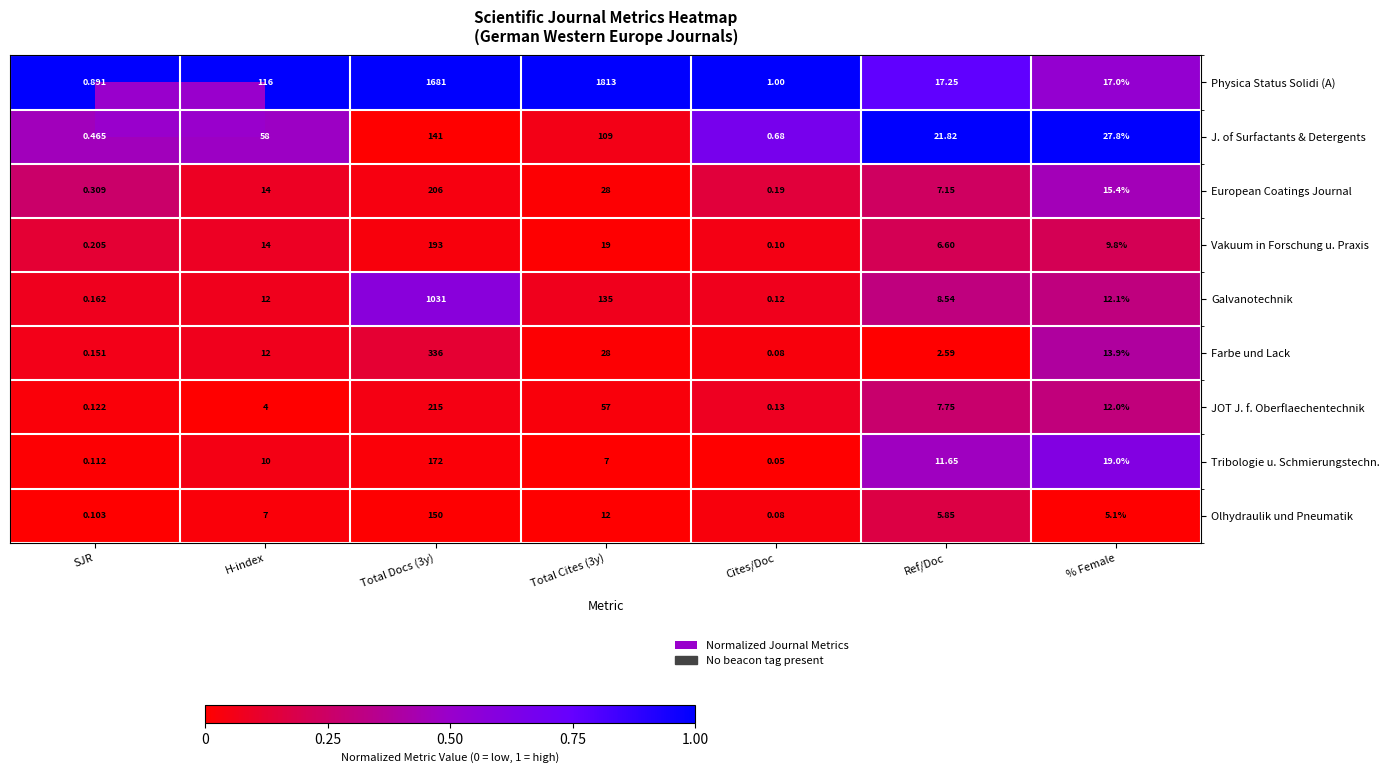

Rank the series by their maximum value, from lowest to highest.

J. of Surfactants & Detergents, Olhydraulik und Pneumatik, Tribologie u. Schmierungstechn., Vakuum in Forschung u. Praxis, European Coatings Journal, JOT J. f. Oberflaechentechnik, Farbe und Lack, Galvanotechnik, Physica Status Solidi (A)